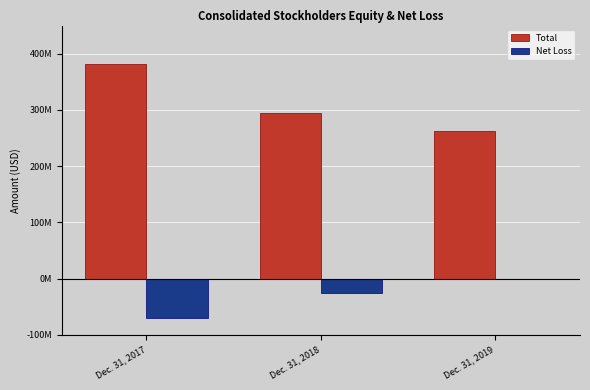

Are the bars horizontal?

No